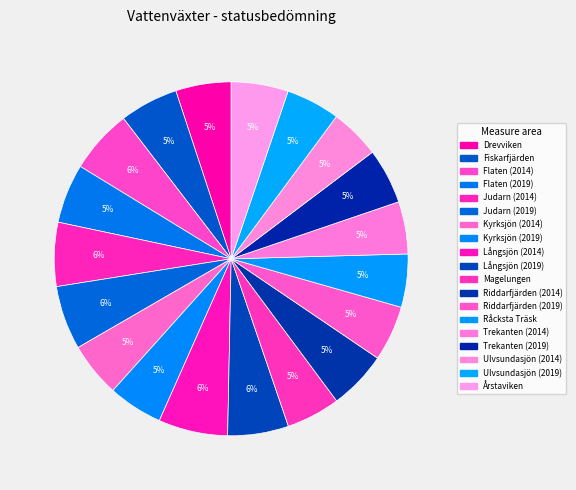

What is the smallest slice in the pie chart?

Ulvsundasjön (2014)